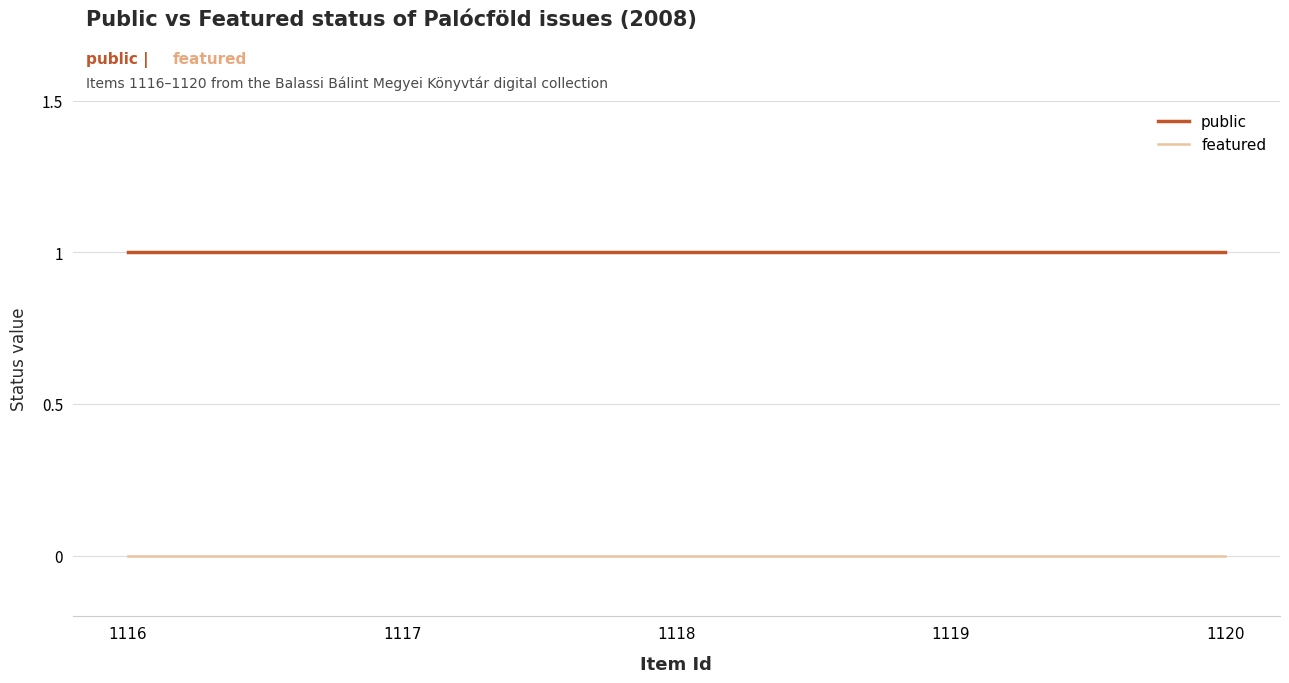

At 1118, list the series in order from smallest to largest.

featured, public